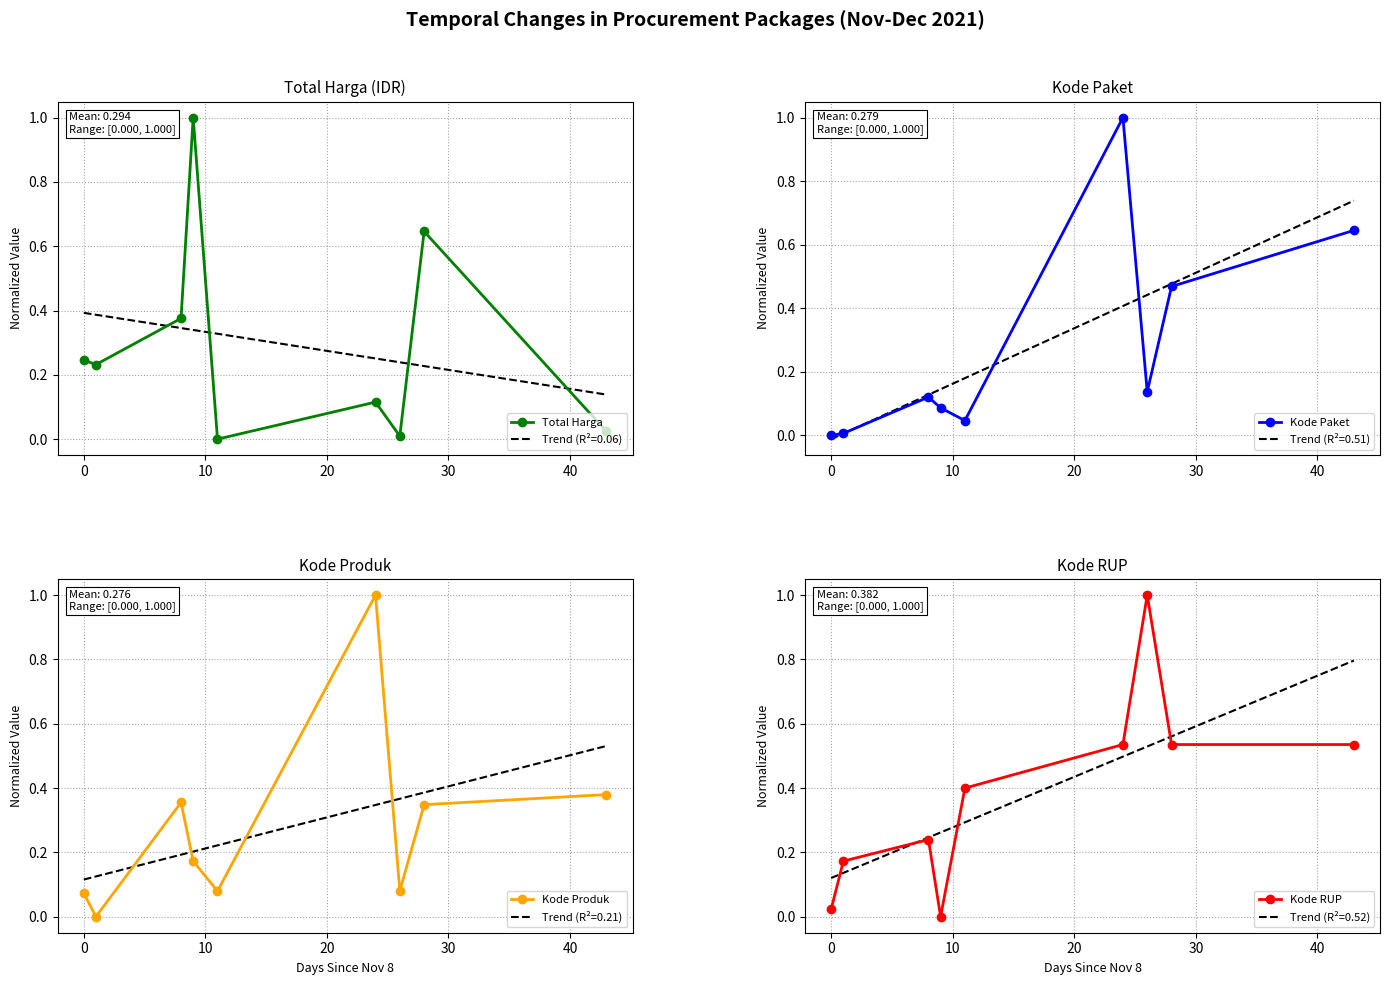

What is the highest value of the Total Harga series?

1.0